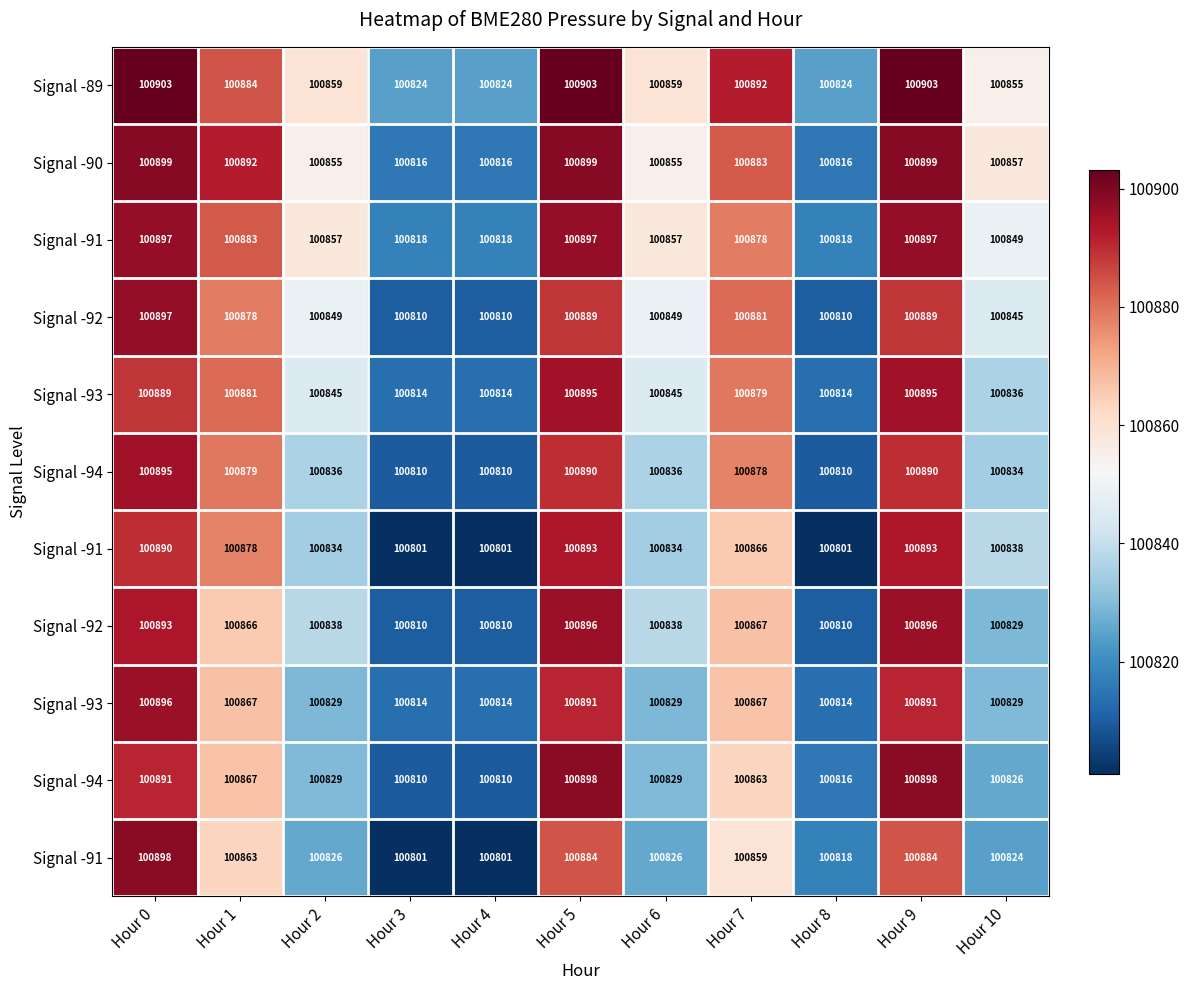

How many data points does each series have?

11